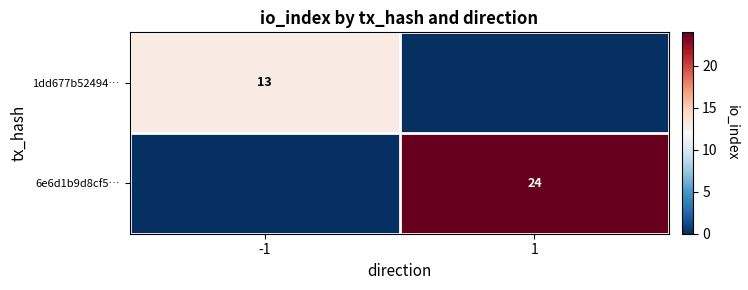

The 6e6d1b9d8cf5… series shows 24 at 1. True or false?

True